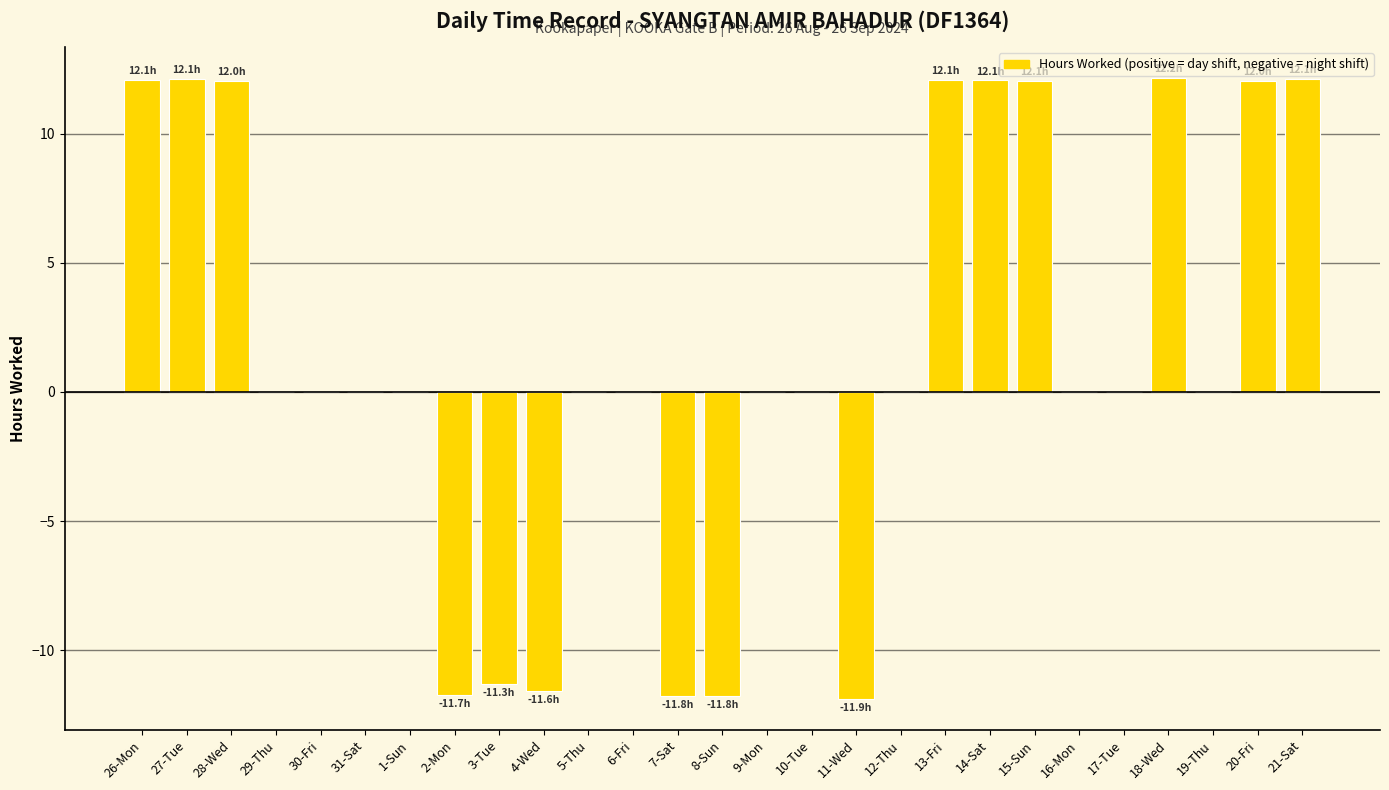

The value at 5-Thu is 13.3. True or false?

False